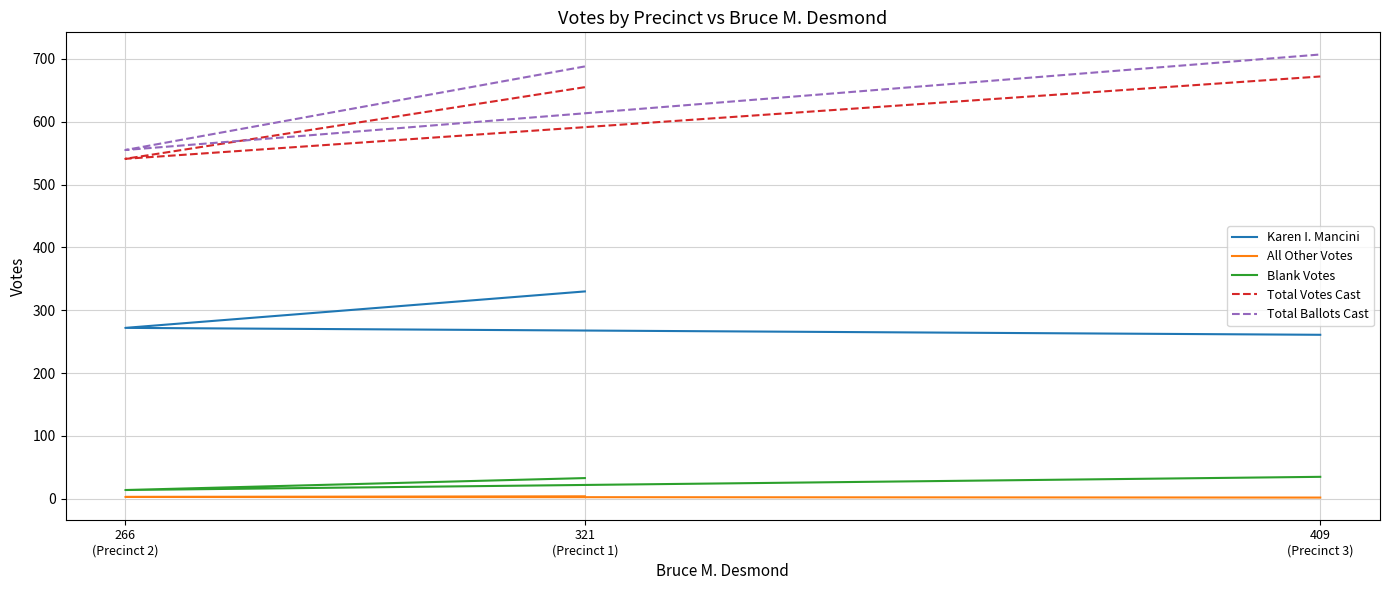

What is the value of the Blank Votes point at the 2nd from the left?

14